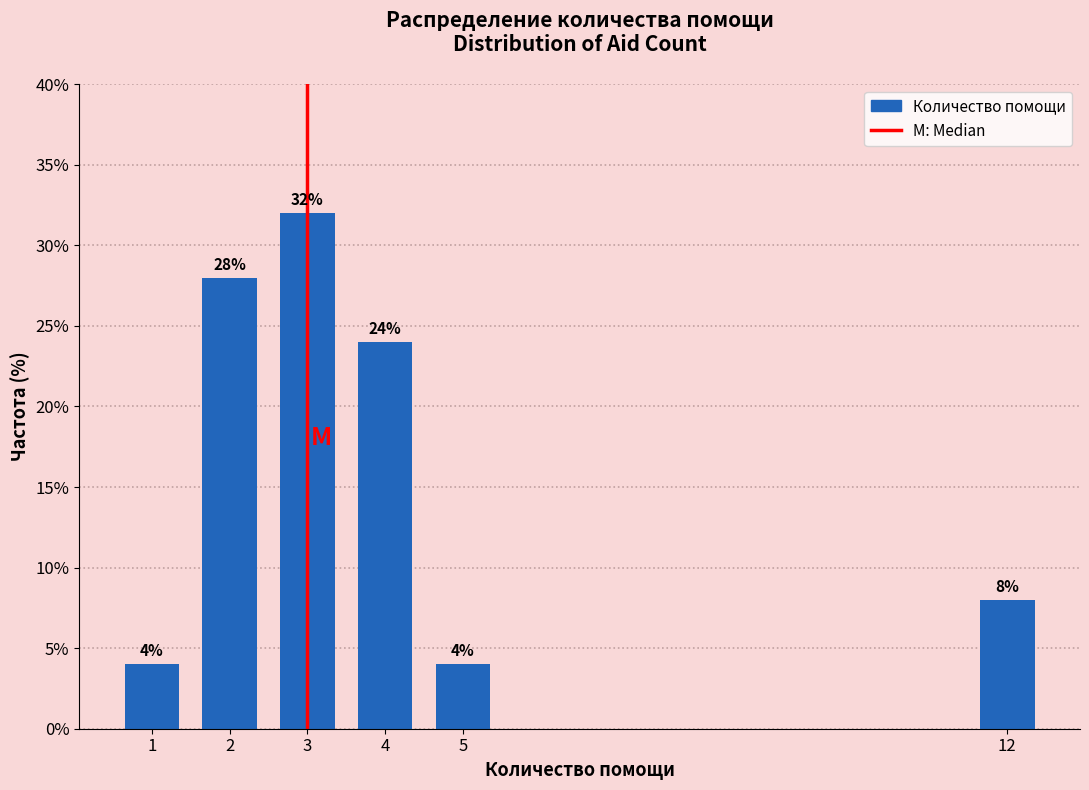

Reading left to right, extract all data points from this chart.

4.0	28.0	32.0	24.0	4.0	8.0